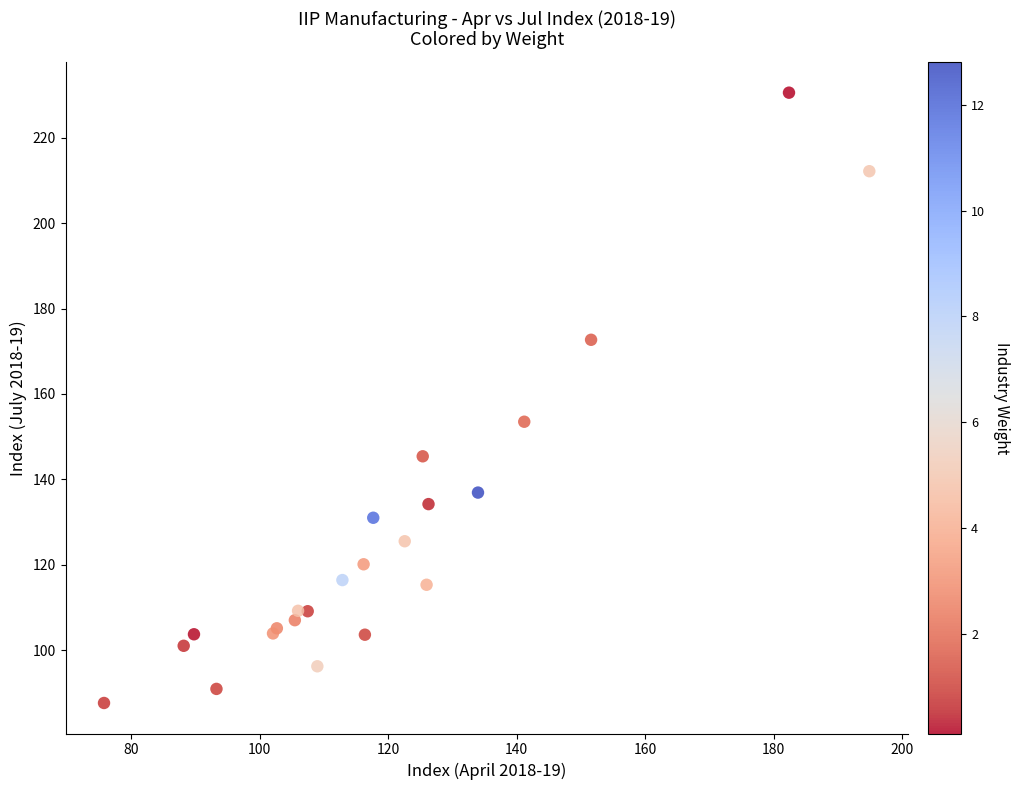

What Y value in the scatter plot is closest to 159?

153.5